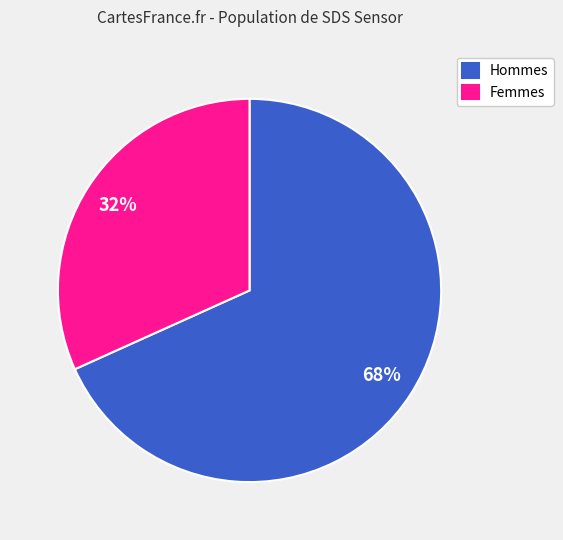

Do Hommes and Femmes together represent more than half of the pie?

Yes